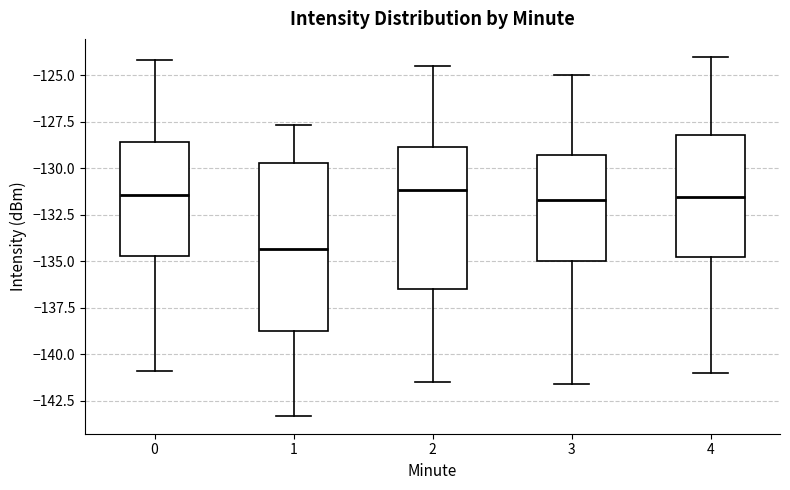

Which box is the tallest, from its lower edge to its upper edge?

1